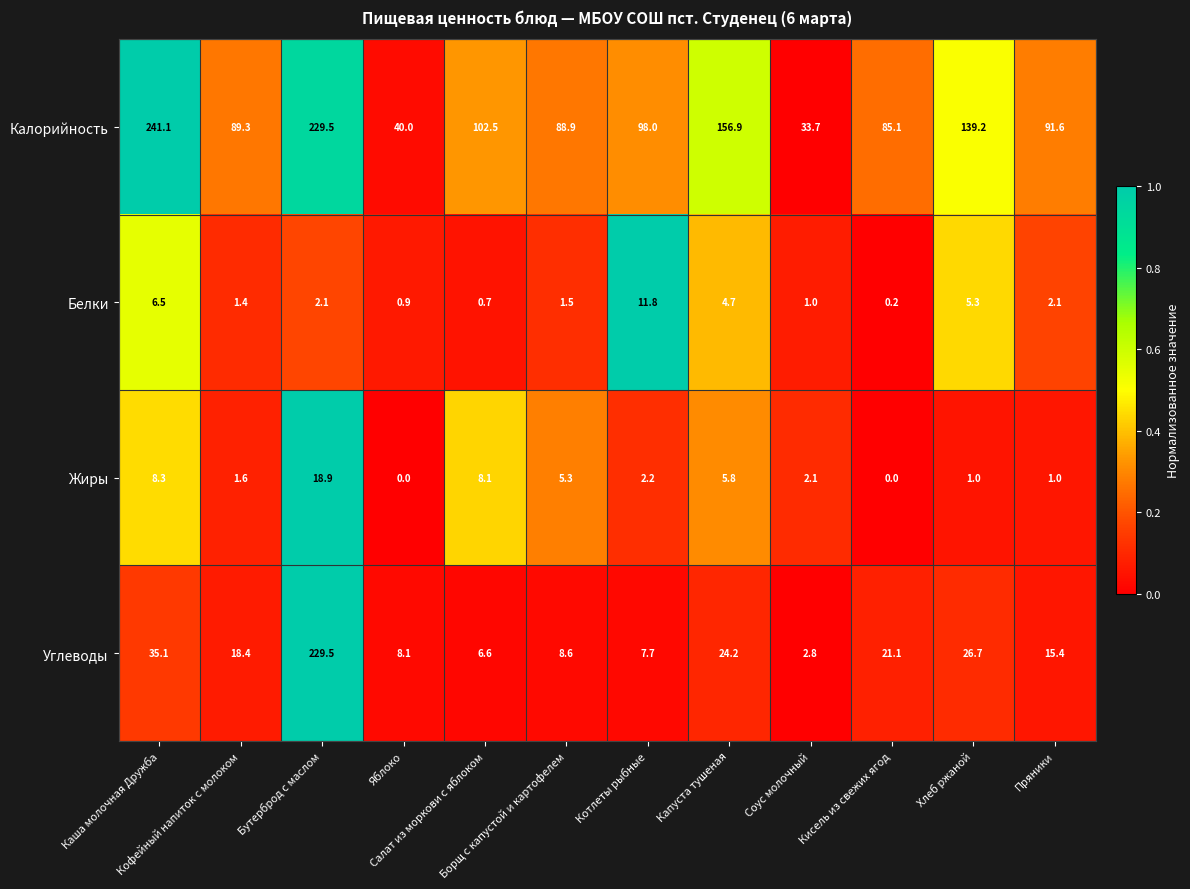

How many series are shown in this chart?

4